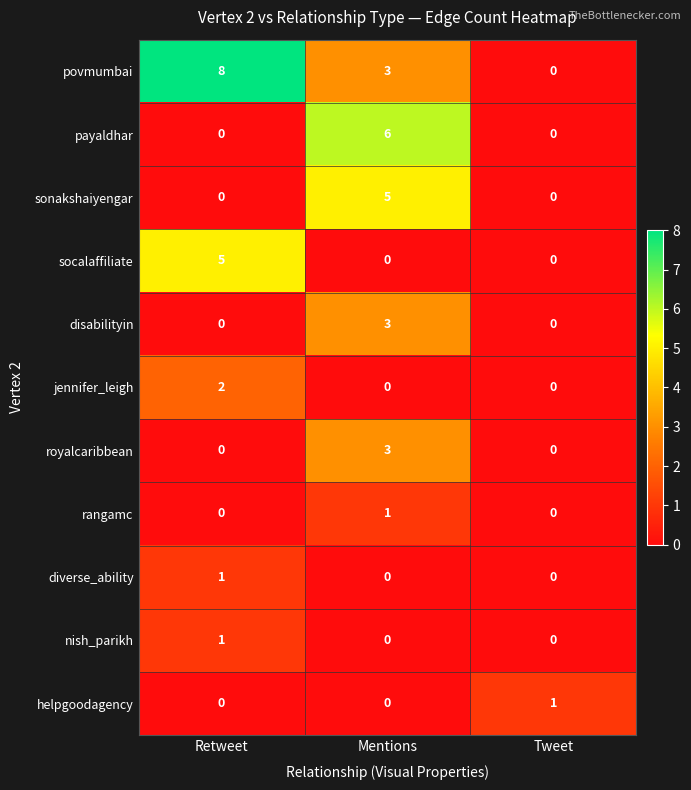

What value does the povmumbai series have at Mentions?

3